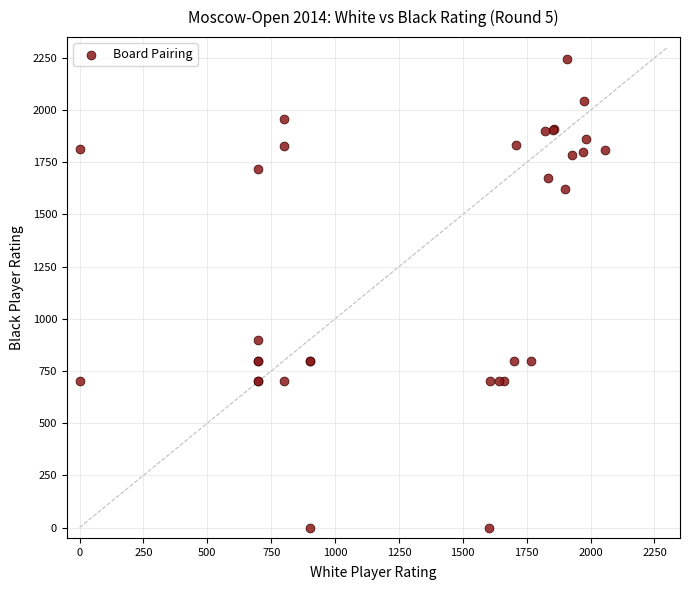

What Y value in the scatter plot is closest to 1122?

900